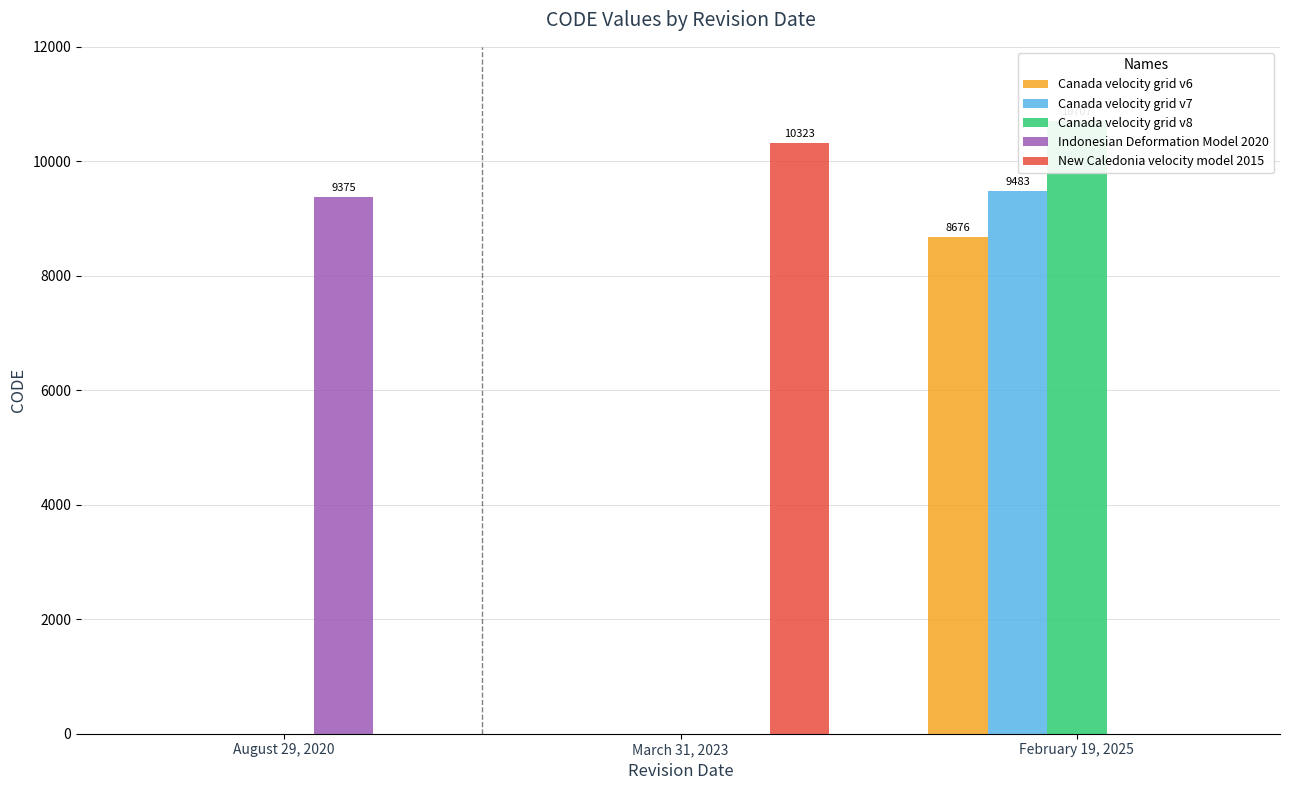

Rank the series at August 29, 2020 from lowest to highest value.

Canada velocity grid v6, Canada velocity grid v7, Canada velocity grid v8, New Caledonia velocity model 2015, Indonesian Deformation Model 2020